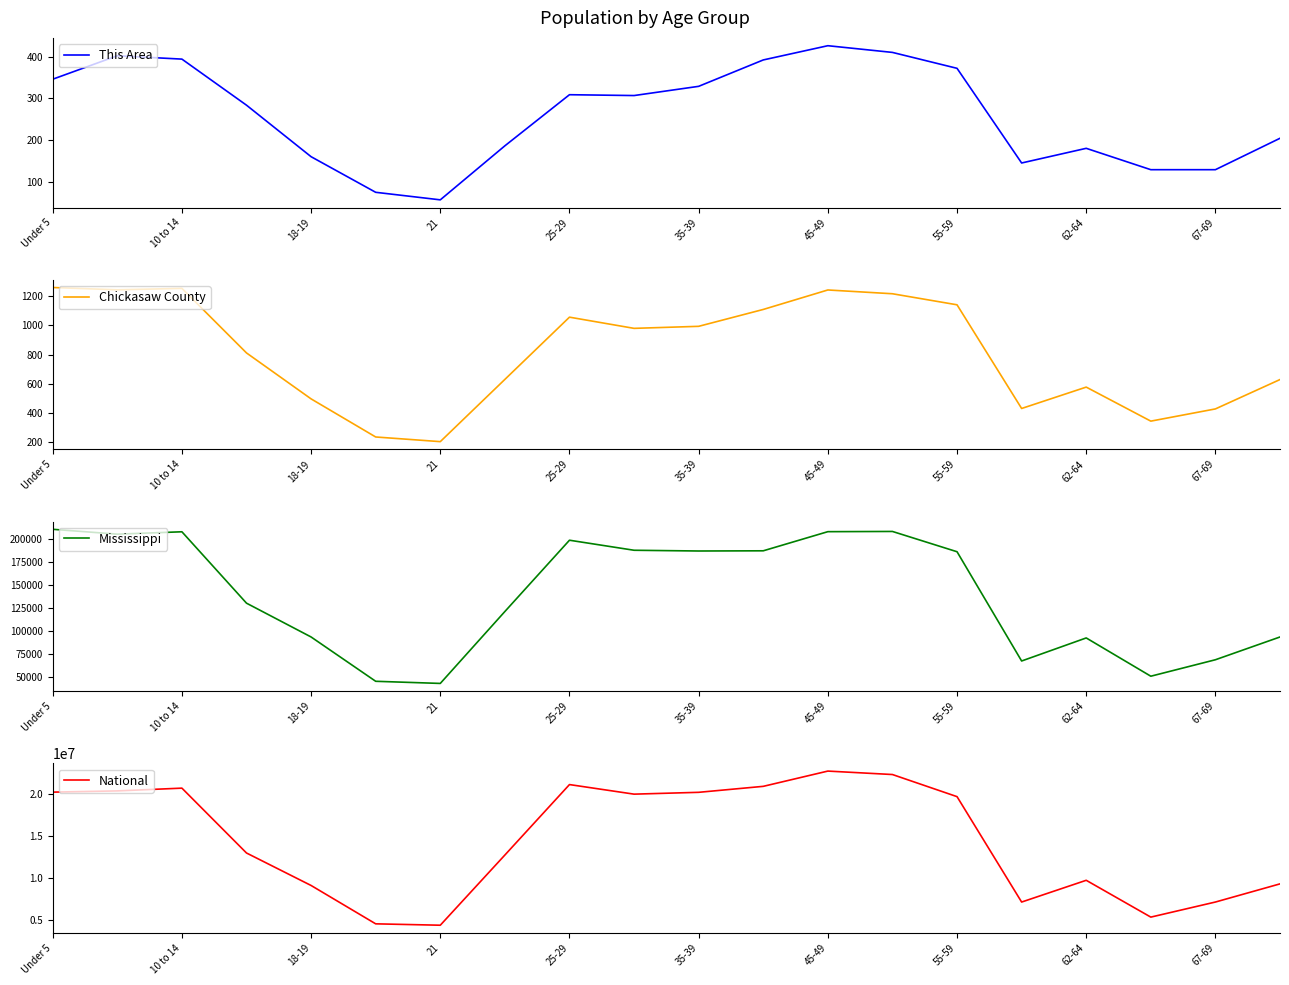

Is it true that This Area equals 219 at 35-39?

False